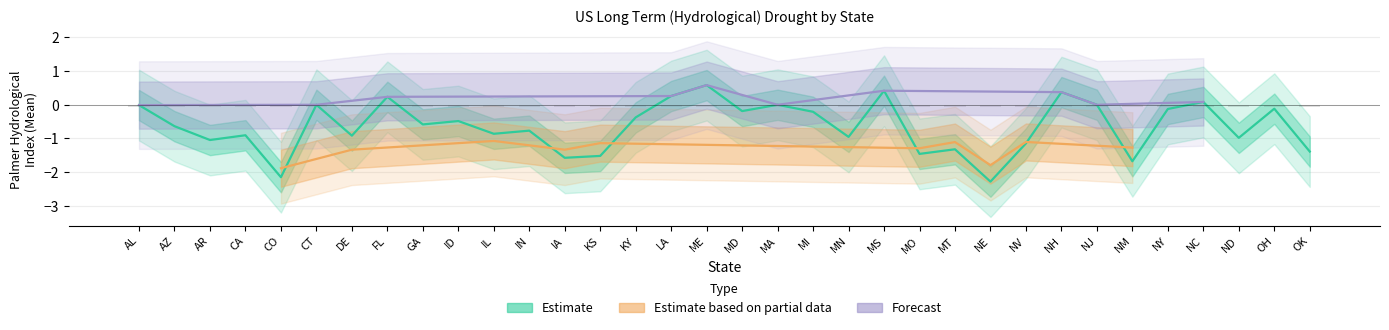

Count the number of values greater than 0.

6